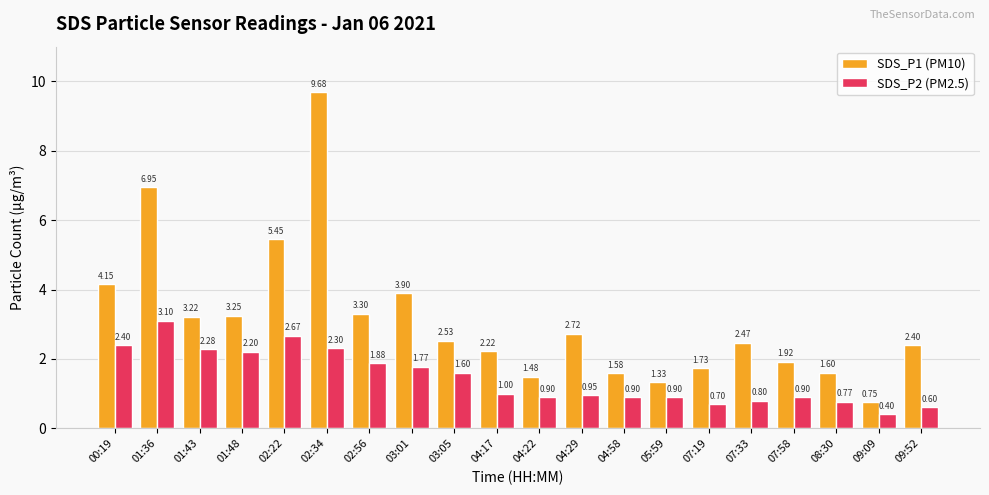

At 01:36, list the series in order from smallest to largest.

SDS_P2 (PM2.5), SDS_P1 (PM10)